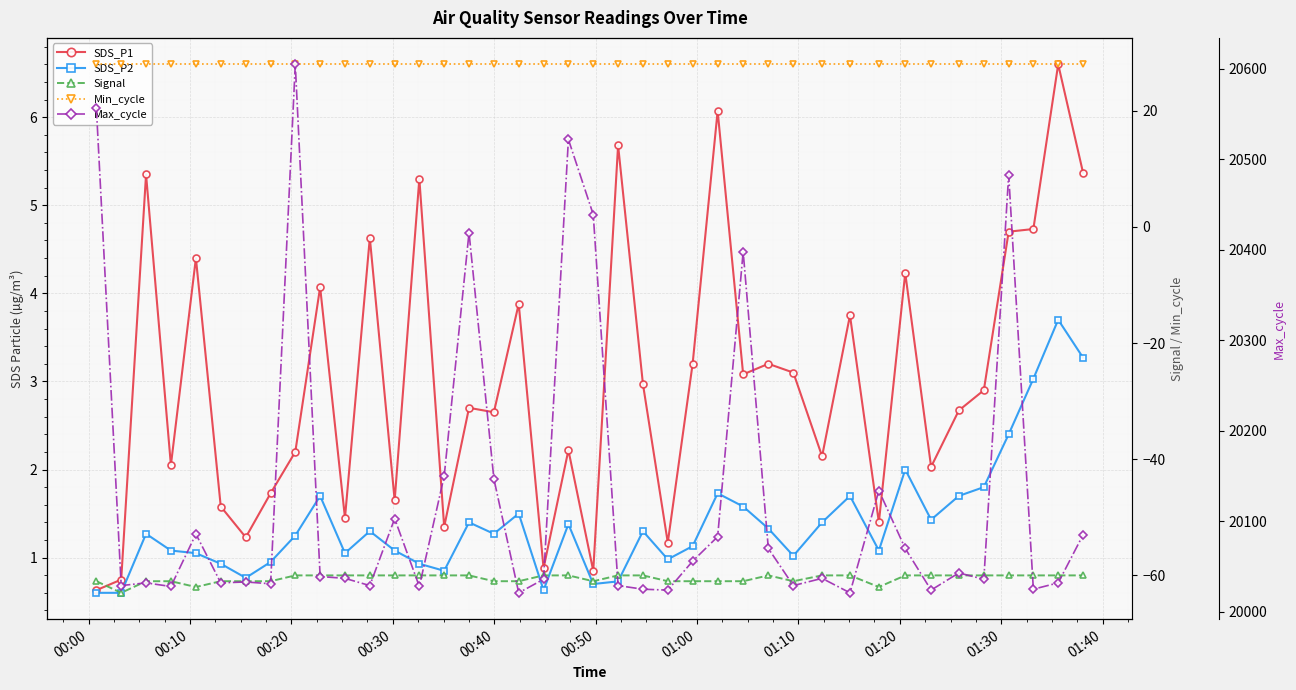

Reading left to right, what are all the values shown in this chart?

SDS_P1: 0.6	0.8	5.3	2.0	4.4	1.6	1.2	1.7	2.2	4.1	1.4	4.6	1.6	5.3	1.4	2.7	2.6	3.9	0.9	2.2	0.8	5.7	3.0	1.2	3.2	6.1	3.1	3.2	3.1	2.1	3.8	1.4	4.2	2.0	2.7	2.9	4.7	4.7	6.6	5.4
SDS_P2: 0.6	0.6	1.3	1.1	1.1	0.9	0.8	0.9	1.2	1.7	1.1	1.3	1.1	0.9	0.8	1.4	1.3	1.5	0.6	1.4	0.7	0.7	1.3	1.0	1.1	1.7	1.6	1.3	1.0	1.4	1.7	1.1	2.0	1.4	1.7	1.8	2.4	3.0	3.7	3.3
Signal: -61.0	-63.0	-61.0	-61.0	-62.0	-61.0	-61.0	-61.0	-60.0	-60.0	-60.0	-60.0	-60.0	-60.0	-60.0	-60.0	-61.0	-61.0	-60.0	-60.0	-61.0	-60.0	-60.0	-61.0	-61.0	-61.0	-61.0	-60.0	-61.0	-60.0	-60.0	-62.0	-60.0	-60.0	-60.0	-60.0	-60.0	-60.0	-60.0	-60.0
Min_cycle: 28.0	28.0	28.0	28.0	28.0	28.0	28.0	28.0	28.0	28.0	28.0	28.0	28.0	28.0	28.0	28.0	28.0	28.0	28.0	28.0	28.0	28.0	28.0	28.0	28.0	28.0	28.0	28.0	28.0	28.0	28.0	28.0	28.0	28.0	28.0	28.0	28.0	28.0	28.0	28.0
Max_cycle: 20557.0	20029.0	20032.0	20028.0	20086.0	20032.0	20033.0	20031.0	20605.0	20039.0	20037.0	20029.0	20103.0	20028.0	20150.0	20419.0	20147.0	20021.0	20036.0	20522.0	20439.0	20029.0	20025.0	20024.0	20056.0	20083.0	20398.0	20070.0	20029.0	20037.0	20021.0	20134.0	20070.0	20024.0	20043.0	20036.0	20483.0	20025.0	20032.0	20085.0